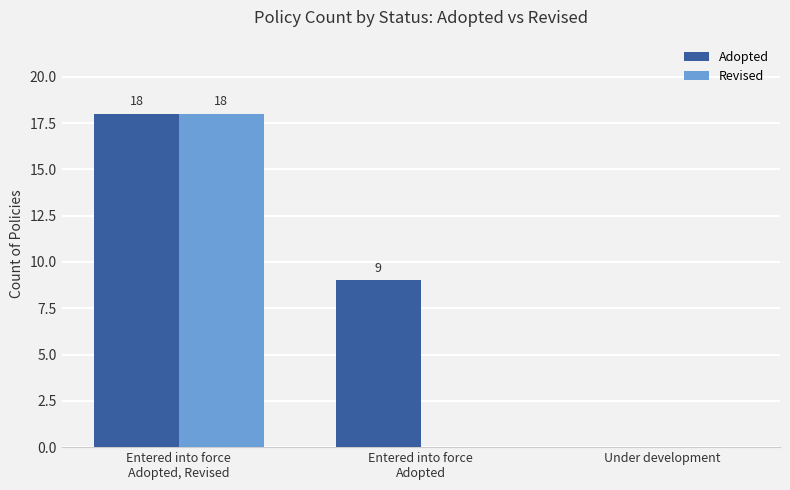

Which series changed the most between Entered into force
Adopted and Under development?

Adopted